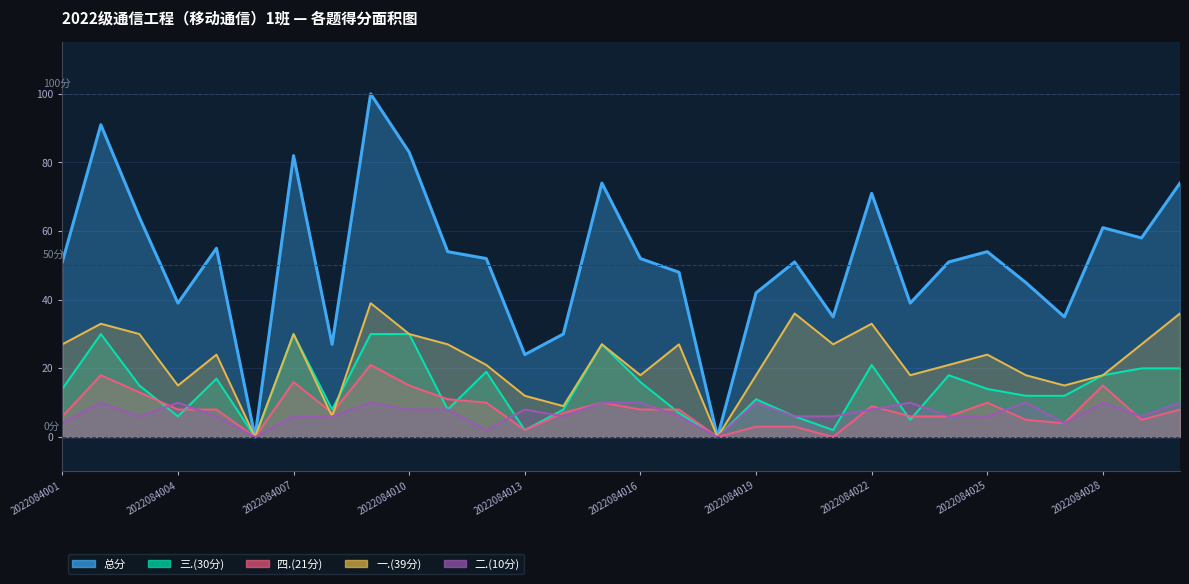

True or false: 四.(21分) has more than 2 interior local peaks.

True